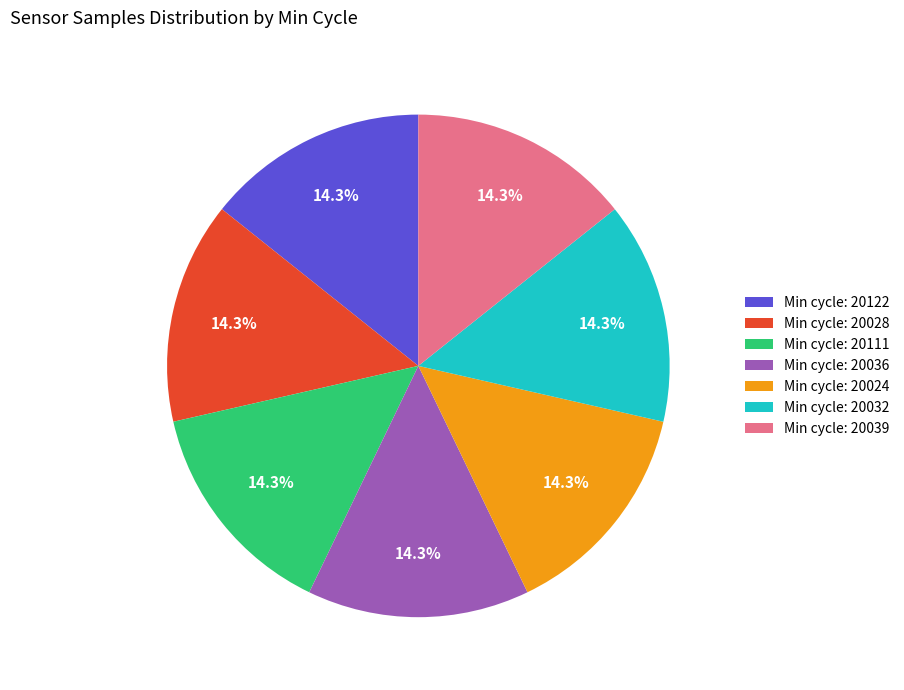

Do Min cycle: 20122 and Min cycle: 20032 together represent more than half of the pie?

No